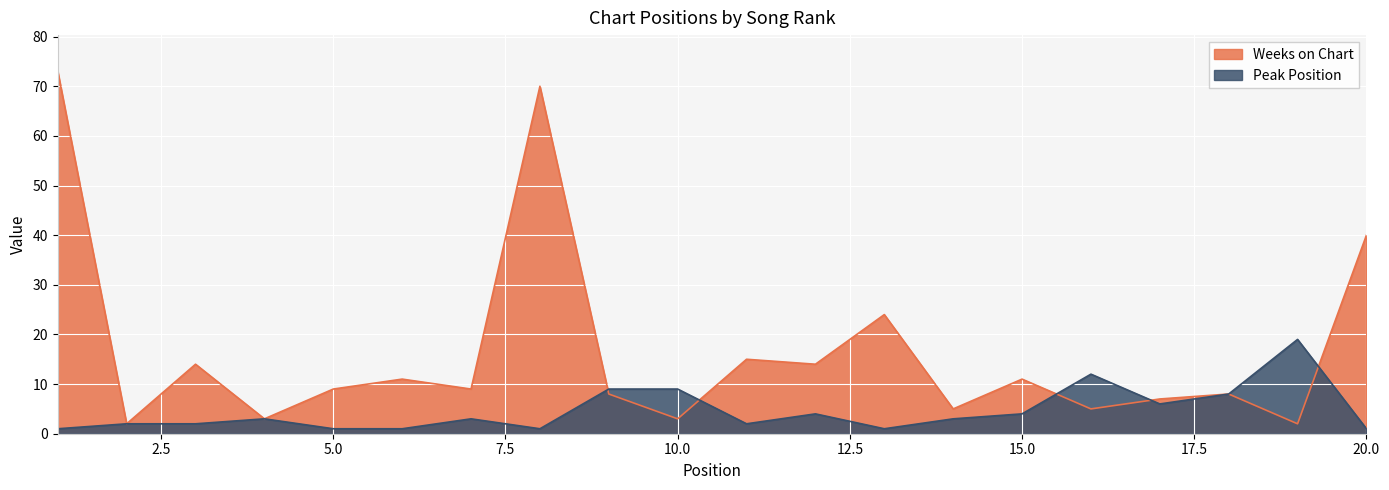

Does the chart display data point markers on the line(s)?

No